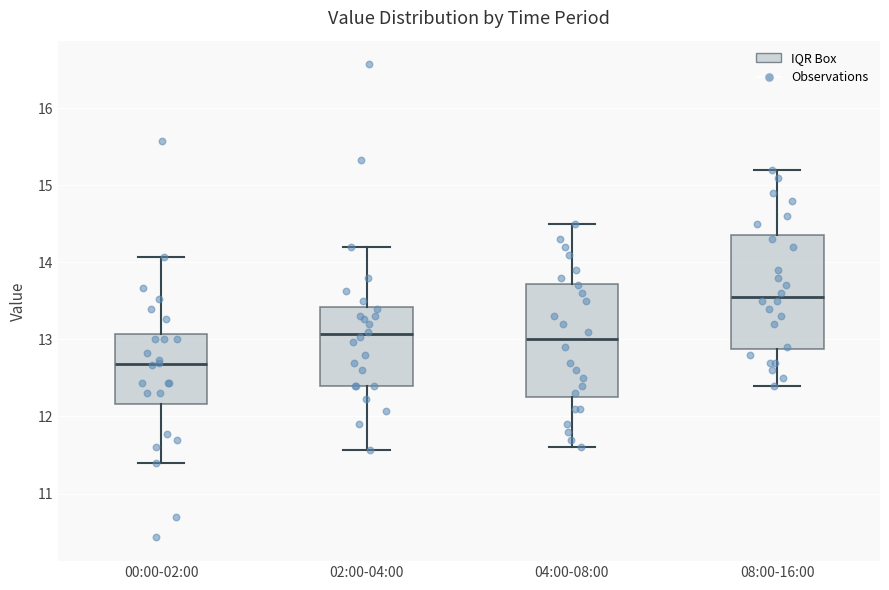

Reading left to right, transcribe this box plot: for each box, give where its median line is, the range the box spans, and where its two whiskers end, as read against the y-axis. The values are not printed on the chart, so give them approximately, as read against the axis.

00:00-02:00: median 12.7, box 12.2 to 13.1, whiskers 11.4 to 14.1
02:00-04:00: median 13.1, box 12.4 to 13.4, whiskers 11.6 to 14.2
04:00-08:00: median 13.0, box 12.3 to 13.7, whiskers 11.6 to 14.5
08:00-16:00: median 13.6, box 12.9 to 14.4, whiskers 12.4 to 15.2